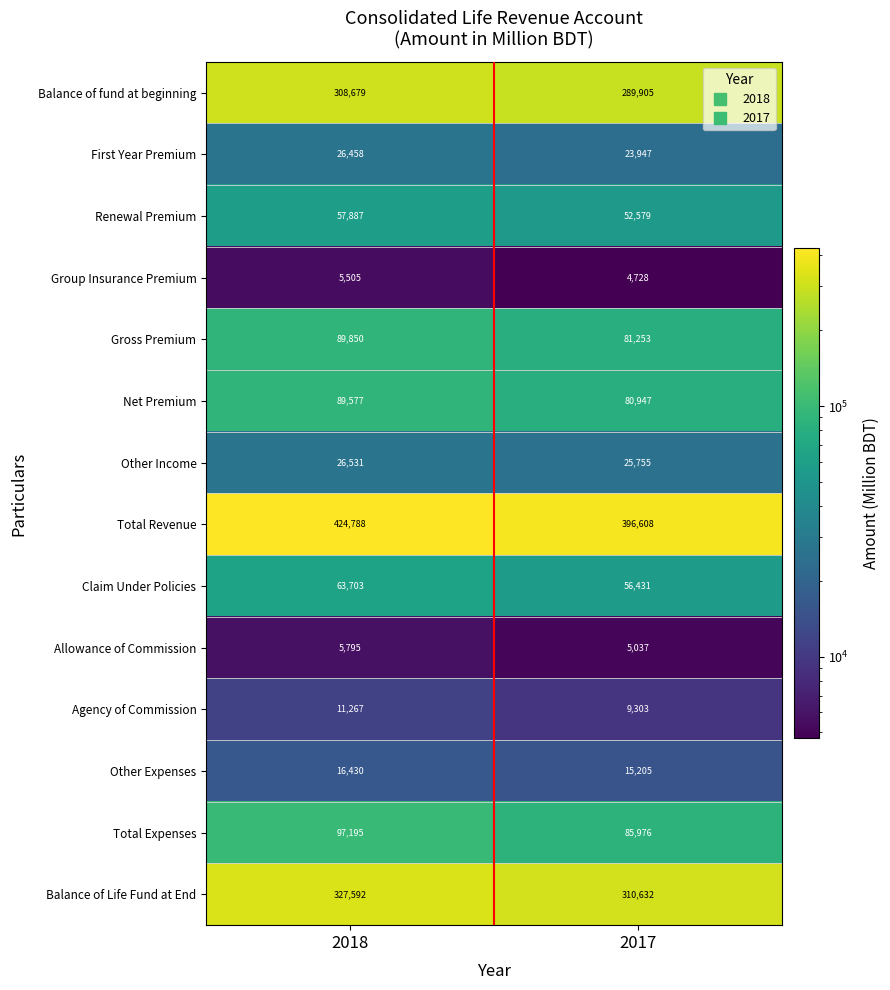

Is the value of Allowance of Commission at 2018 greater than the value of Net Premium at 2018?

No